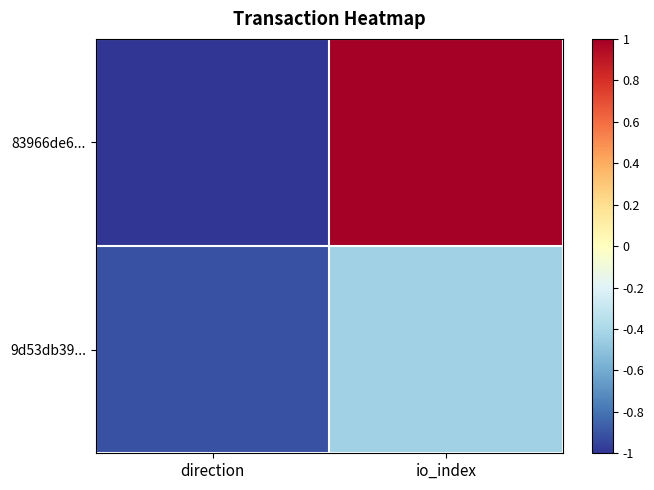

At io_index, list the series in order from largest to smallest.

83966de6..., 9d53db39...